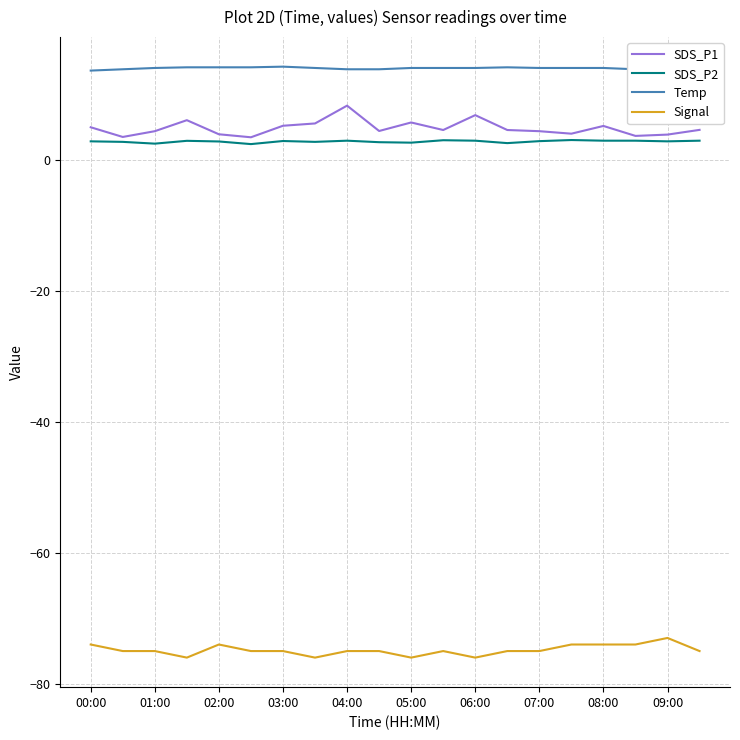

Is it true that Signal equals -19.3 at 03:00?

False